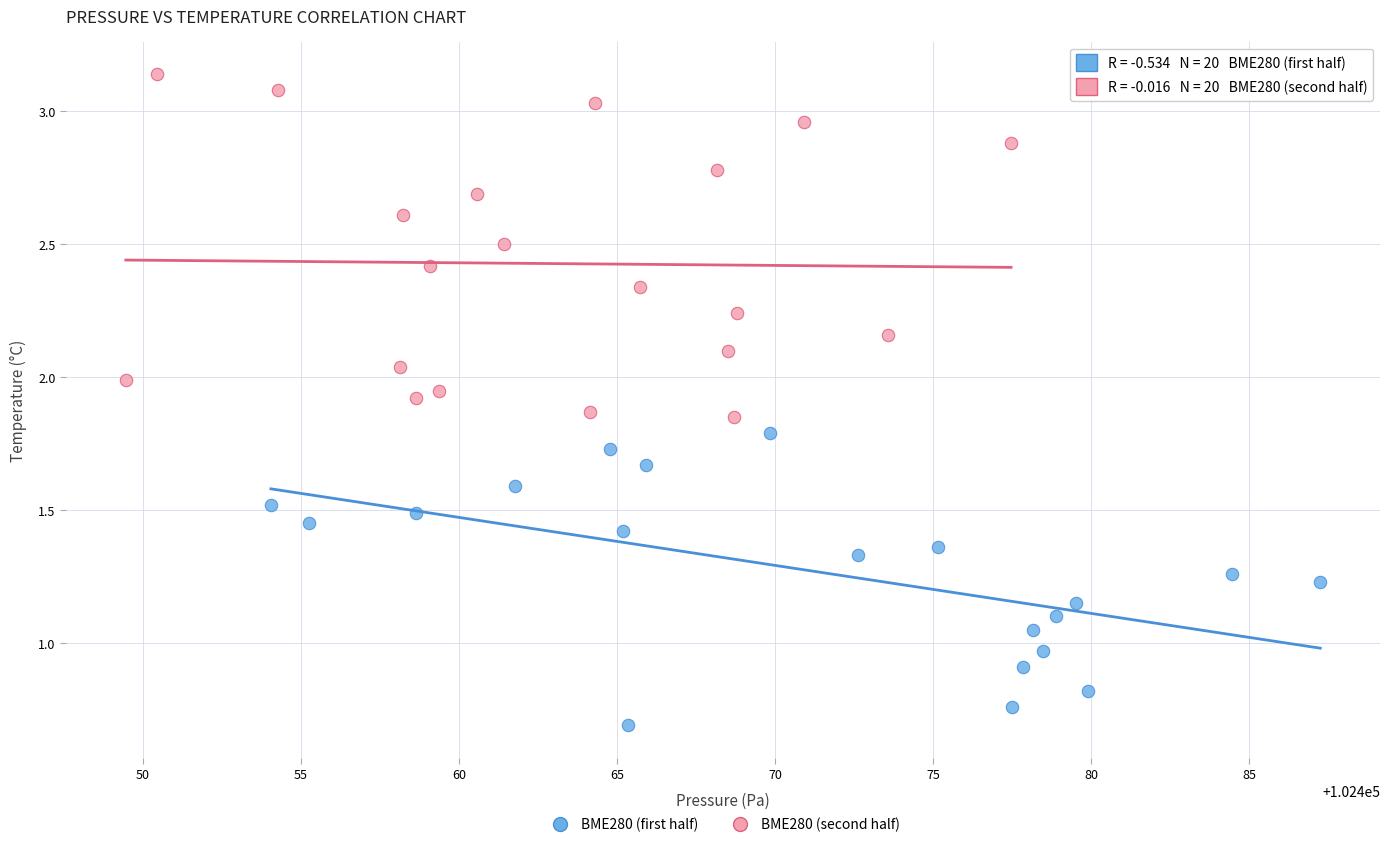

Which series has the widest spread of Y values?

BME280 (second half)